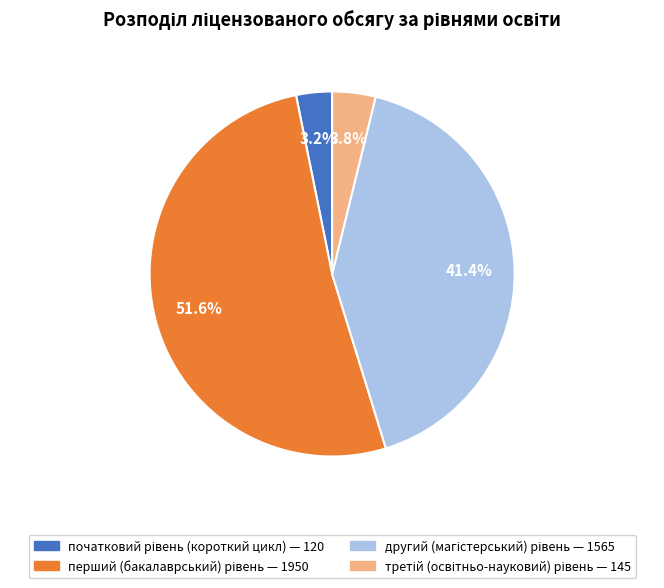

Is there a majority slice in this chart?

Yes